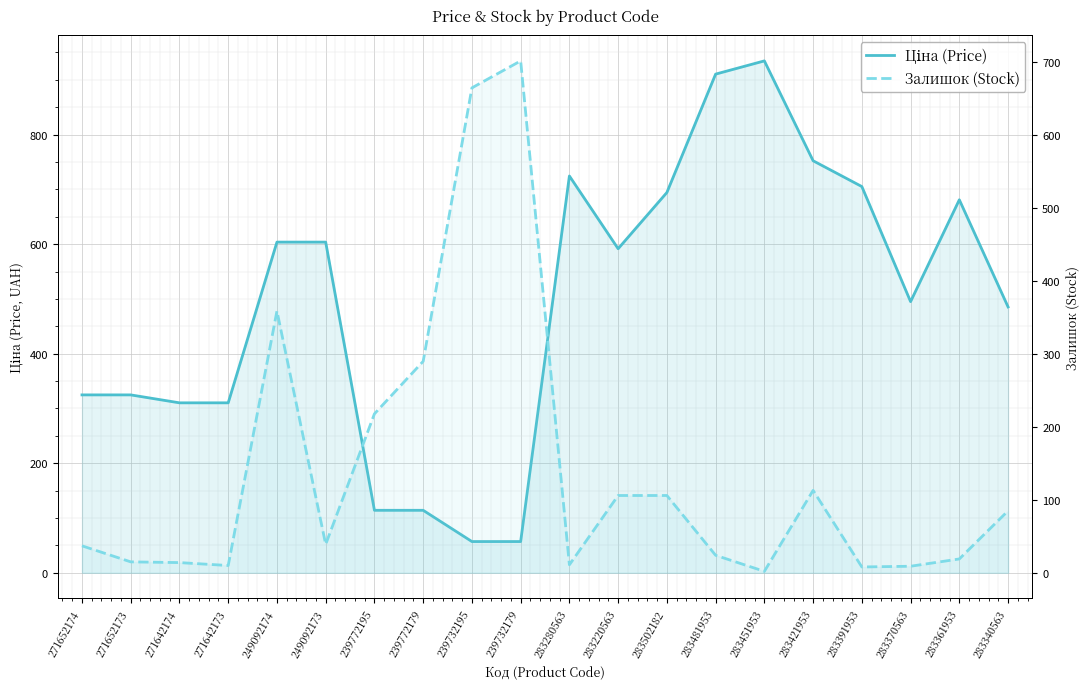

What is the sum of all Залишок (Stock) values?

2832.0